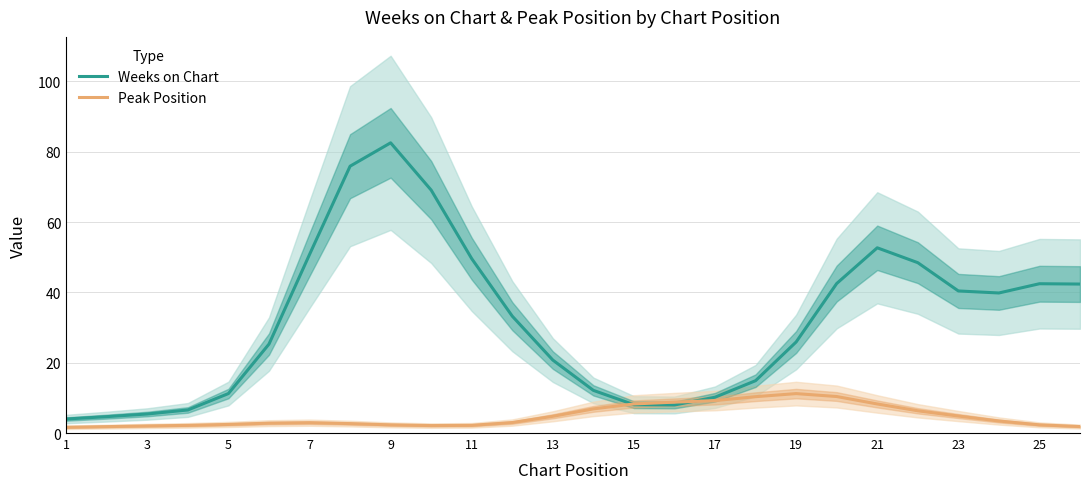

At which label does Weeks on Chart reach its peak?

9